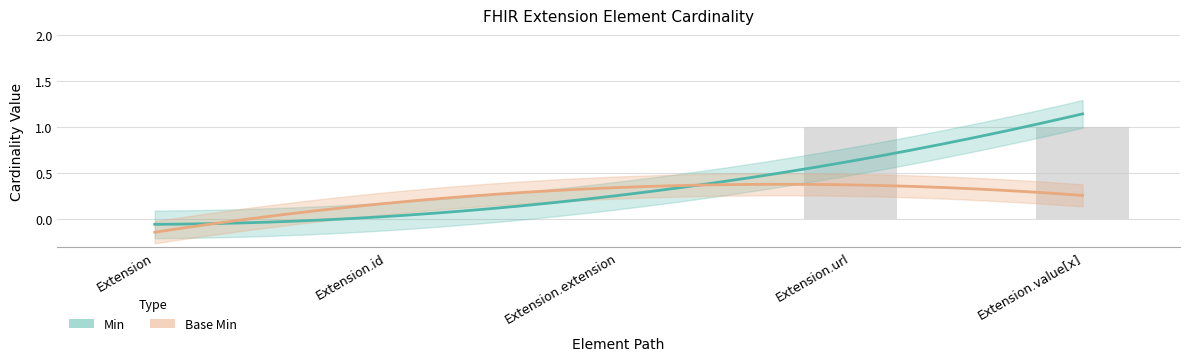

Reading right to left, what are all the values shown in this chart?

1	1	0	0	0